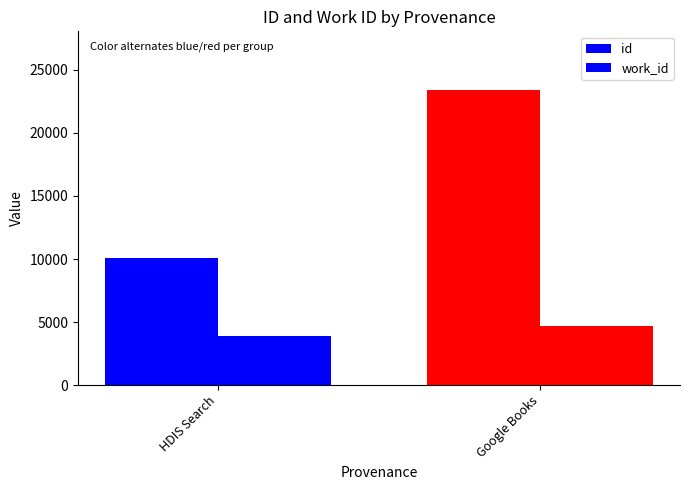

At which category is the sum across all series the highest?

Google Books